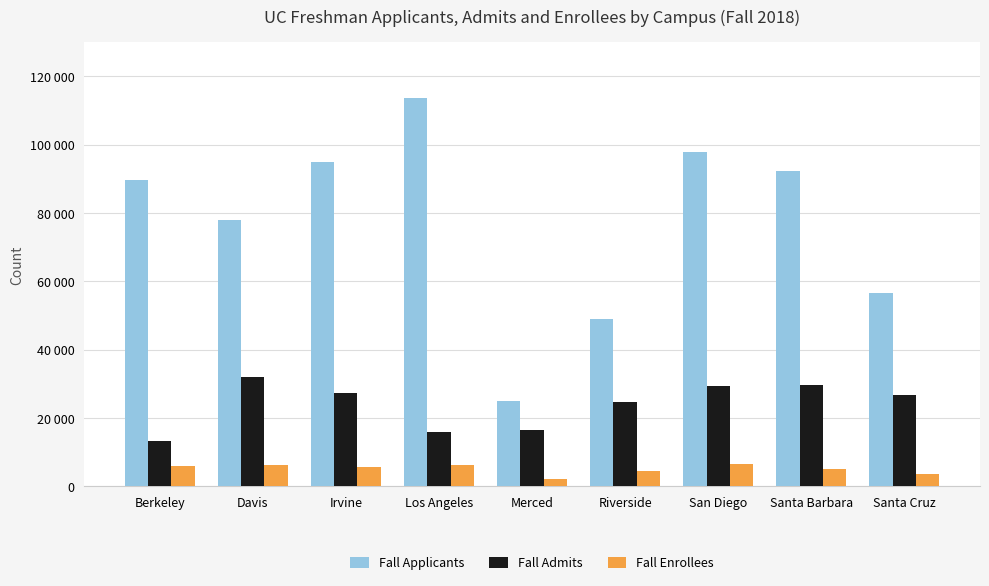

What are all the series names shown in the legend?

Fall Applicants, Fall Admits, Fall Enrollees